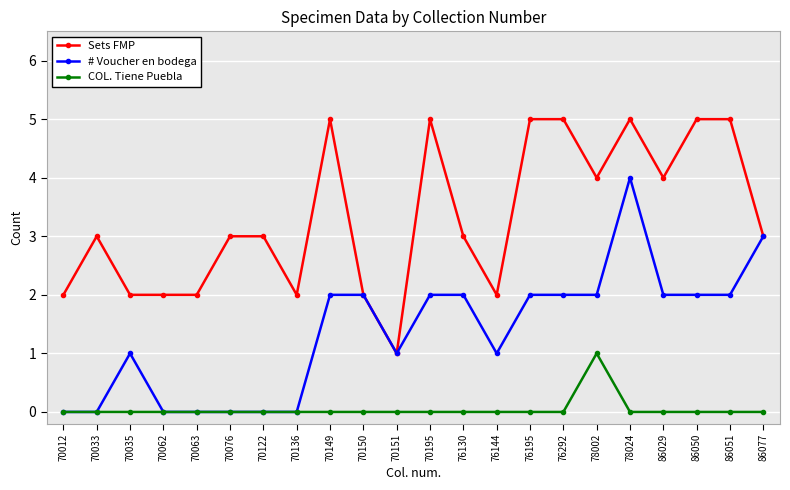

How many distinct data groups are displayed?

3